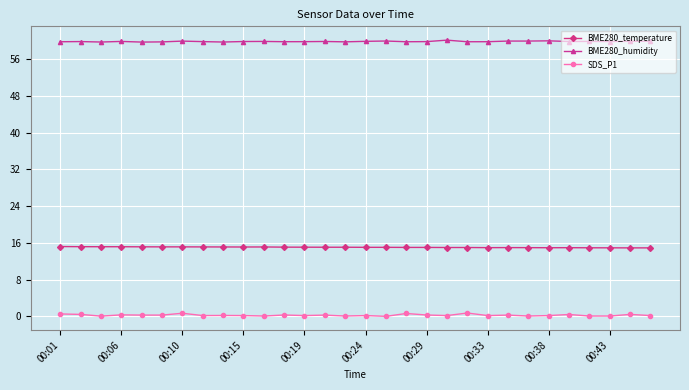

Rank the series by their average value, from lowest to highest.

SDS_P1, BME280_temperature, BME280_humidity